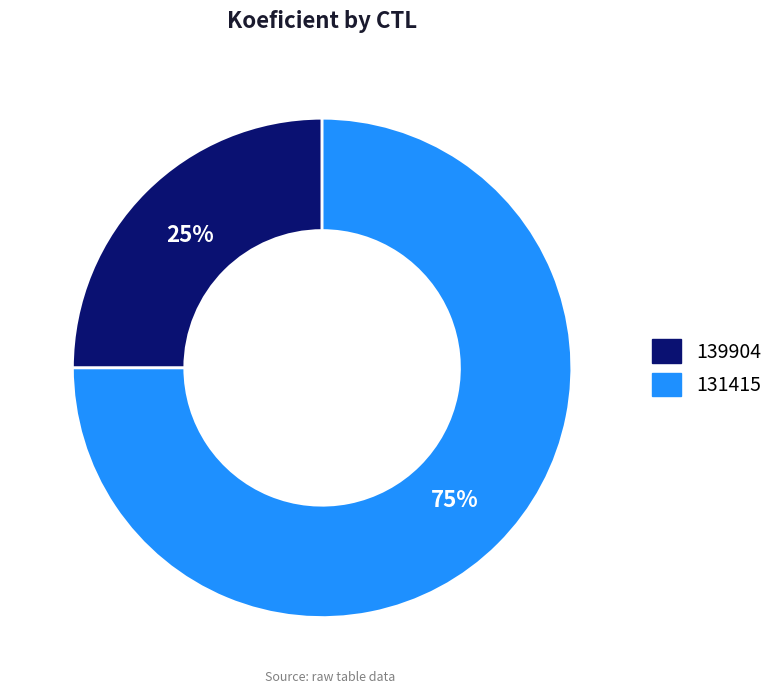

Is it true that 131415 is 75% of the pie?

True